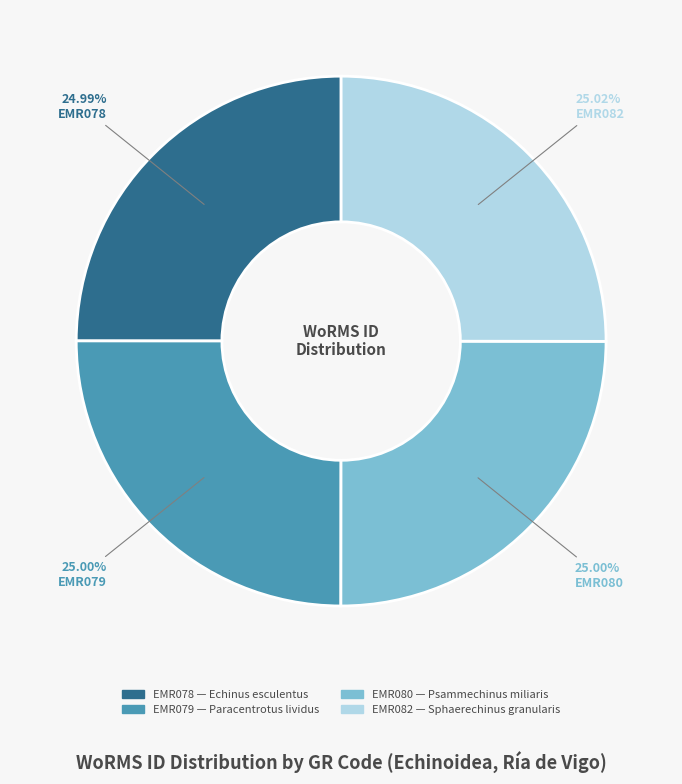

Is there a majority slice in this chart?

No